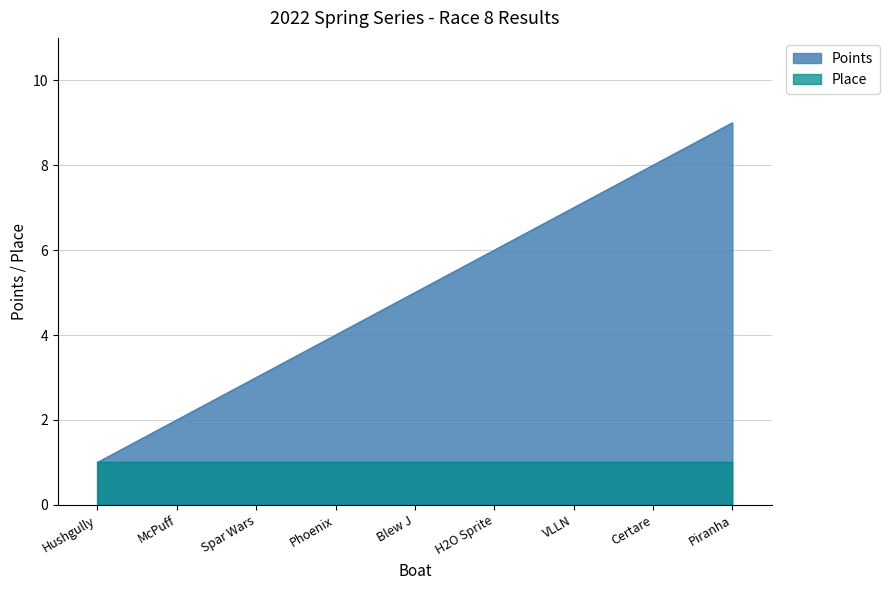

What is the sum of all values?

45